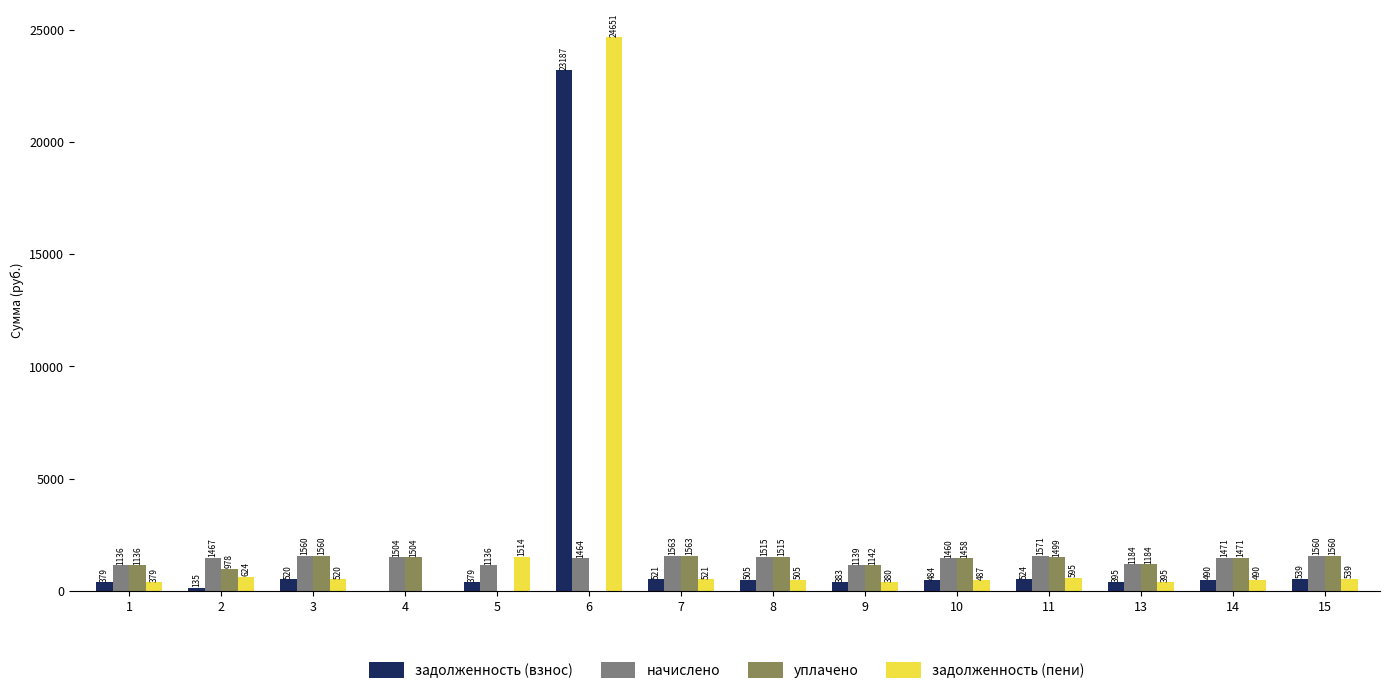

What is the maximum value shown in the chart?

24651.1